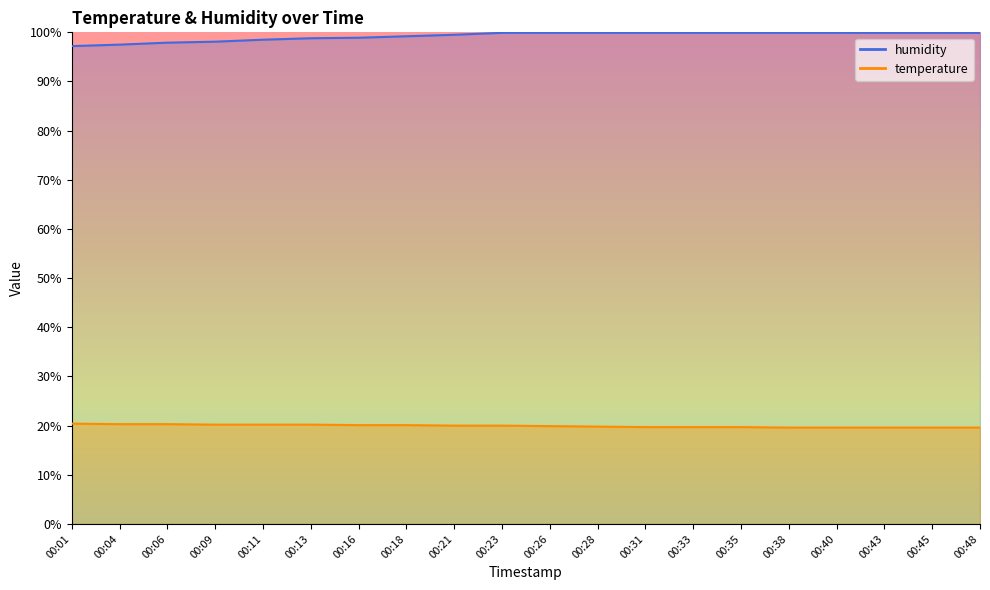

True or false: humidity and temperature cross at least once.

False